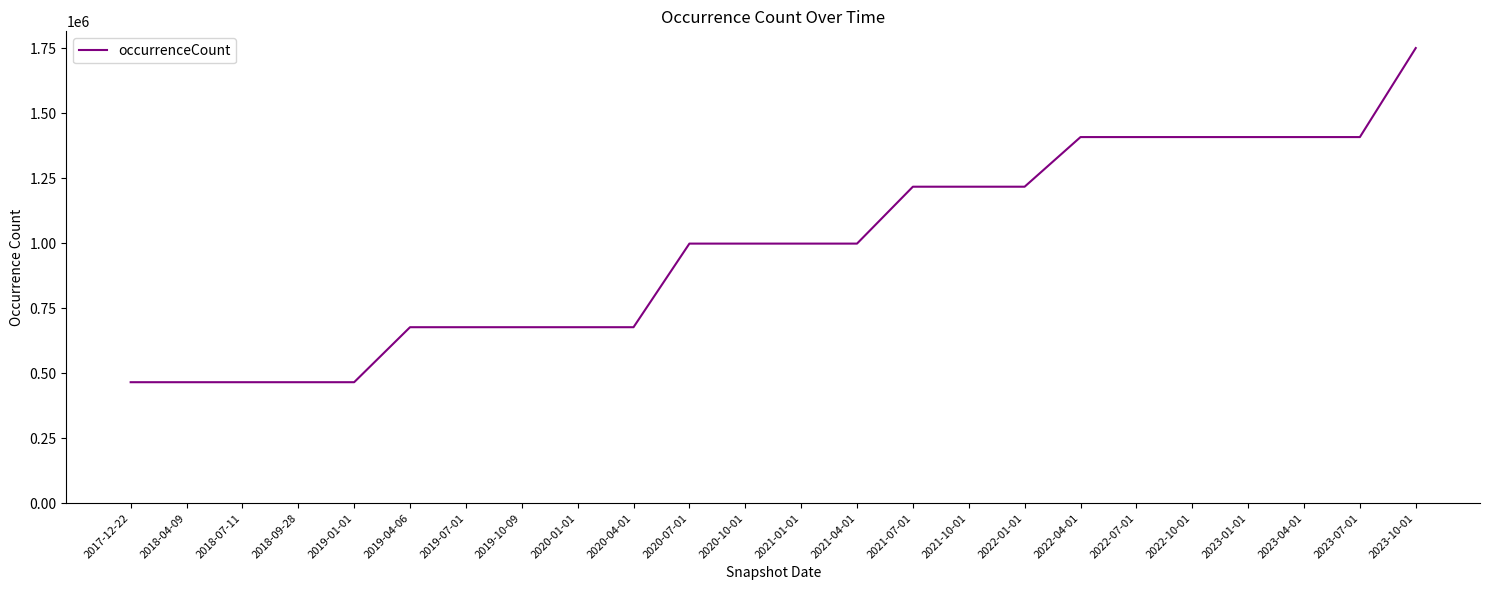

What is the minimum value shown in the chart?

465084